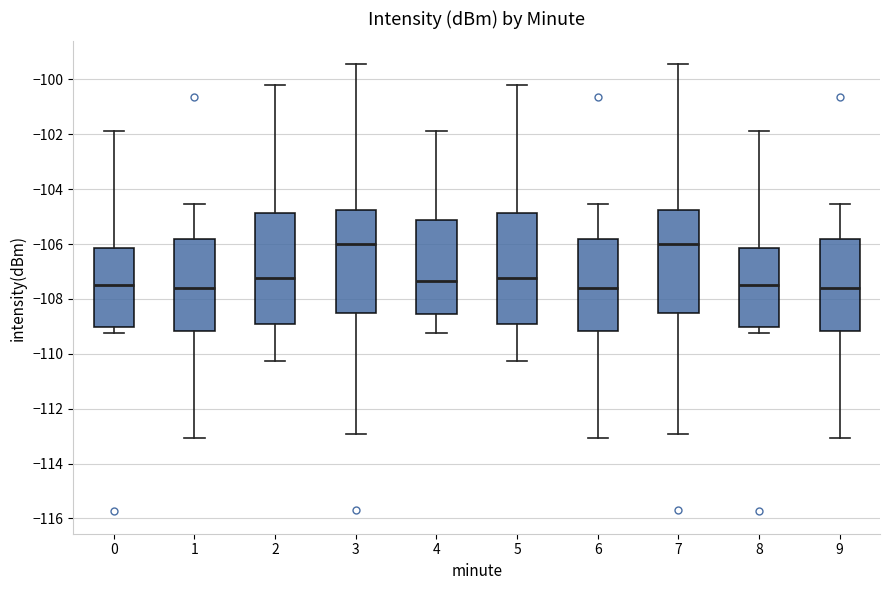

Where does the upper whisker of the box at x = 0 end on the y-axis? The values are not printed on the chart, so give them approximately, as read against the axis.

-101.8